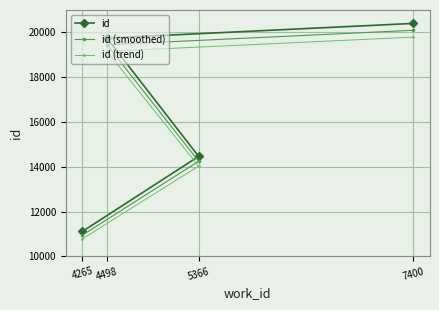

Is it true that id (smoothed) equals 14248.0 at 5366?

True